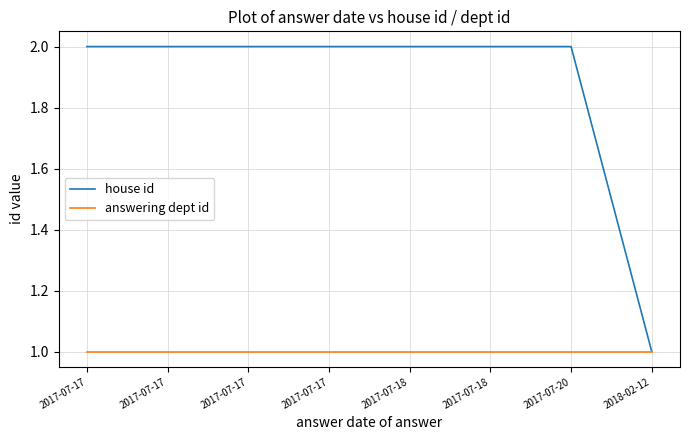

What is the value of the house id point at the 4th from the left?

2